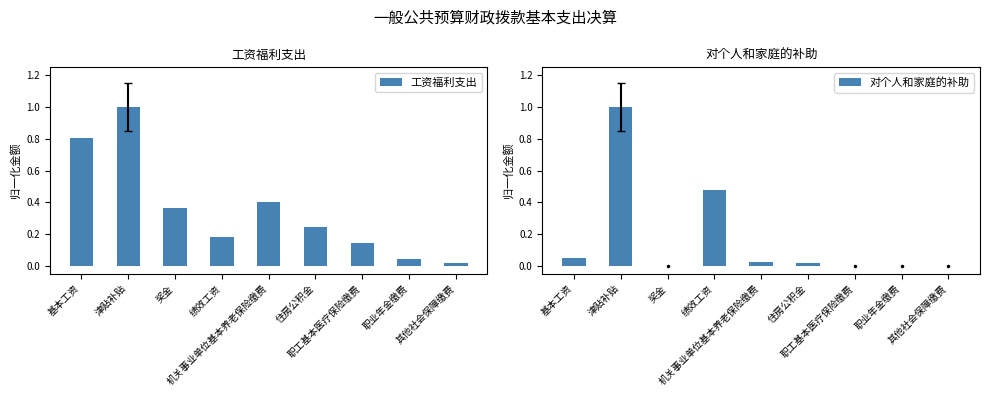

Is the value of 工资福利支出 at 奖金 greater than the value of 对个人和家庭的补助 at 基本工资?

Yes